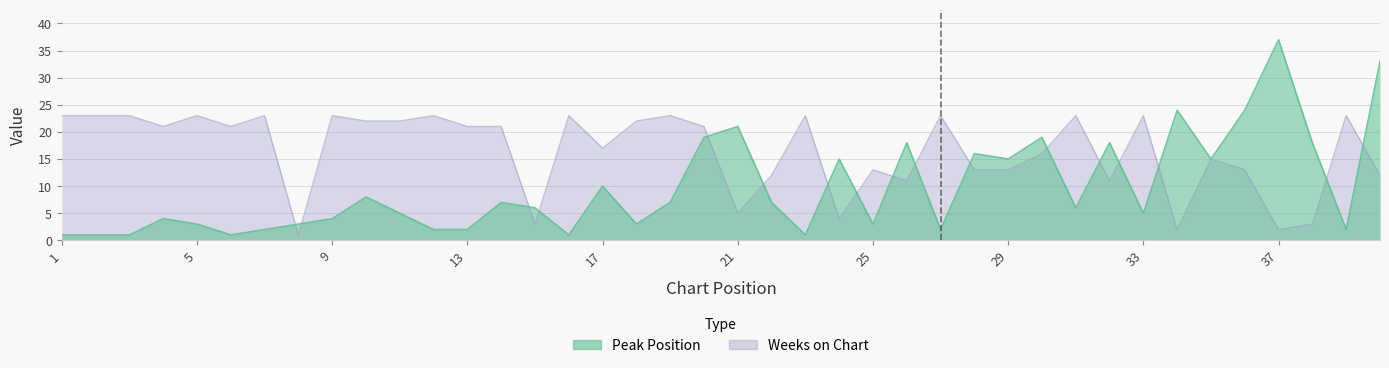

What is the value of the Peak Position point at the 29th from the left?

15